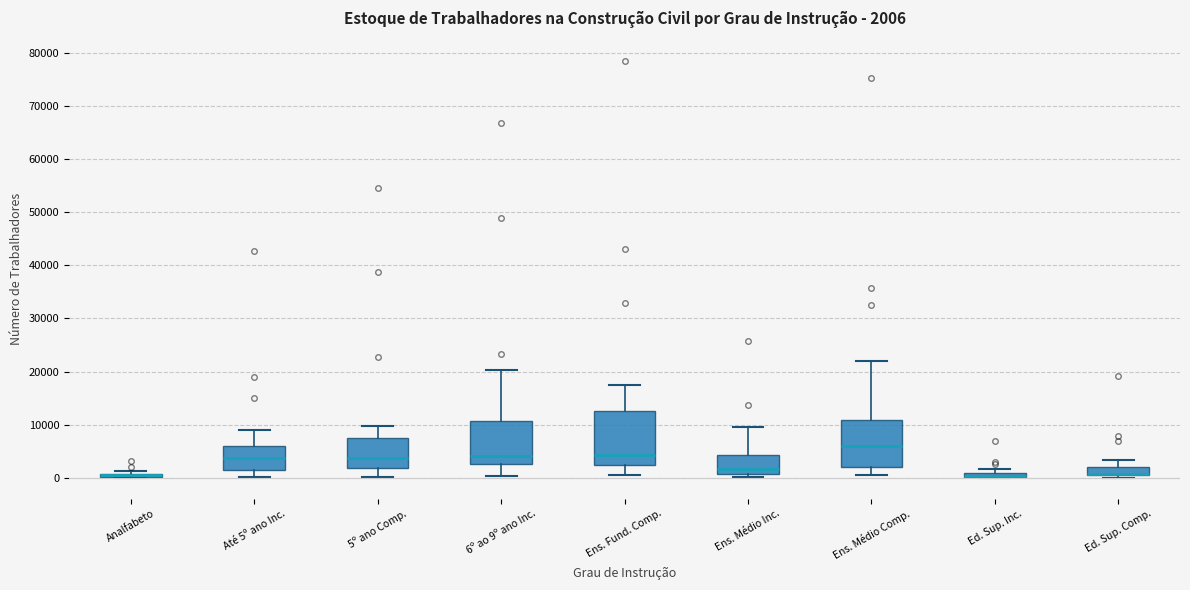

Comparing the boxes themselves (not the whiskers), which one is the tallest?

Ens. Fund. Comp.